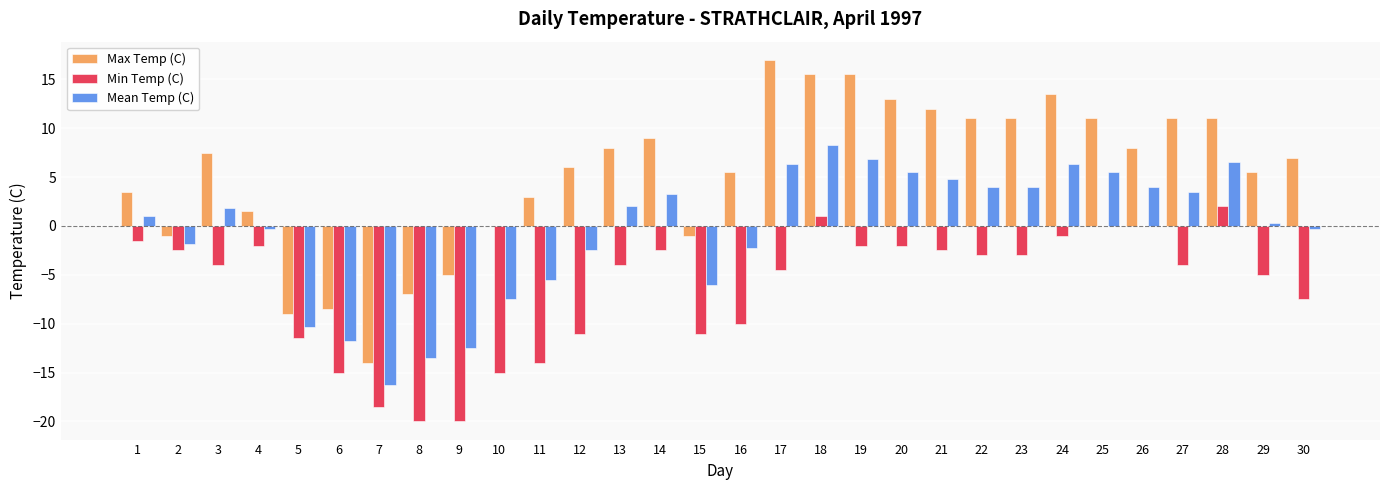

Reading right to left, what are all the values shown in this chart?

Max Temp (C): 30=7.0	29=5.5	28=11.0	27=11.0	26=8.0	25=11.0	24=13.5	23=11.0	22=11.0	21=12.0	20=13.0	19=15.5	18=15.5	17=17.0	16=5.5	15=-1.0	14=9.0	13=8.0	12=6.0	11=3.0	10=0.0	9=-5.0	8=-7.0	7=-14.0	6=-8.5	5=-9.0	4=1.5	3=7.5	2=-1.0	1=3.5
Min Temp (C): 30=-7.5	29=-5.0	28=2.0	27=-4.0	26=0.0	25=0.0	24=-1.0	23=-3.0	22=-3.0	21=-2.5	20=-2.0	19=-2.0	18=1.0	17=-4.5	16=-10.0	15=-11.0	14=-2.5	13=-4.0	12=-11.0	11=-14.0	10=-15.0	9=-20.0	8=-20.0	7=-18.5	6=-15.0	5=-11.5	4=-2.0	3=-4.0	2=-2.5	1=-1.5
Mean Temp (C): 30=-0.3	29=0.3	28=6.5	27=3.5	26=4.0	25=5.5	24=6.3	23=4.0	22=4.0	21=4.8	20=5.5	19=6.8	18=8.3	17=6.3	16=-2.3	15=-6.0	14=3.3	13=2.0	12=-2.5	11=-5.5	10=-7.5	9=-12.5	8=-13.5	7=-16.3	6=-11.8	5=-10.3	4=-0.3	3=1.8	2=-1.8	1=1.0